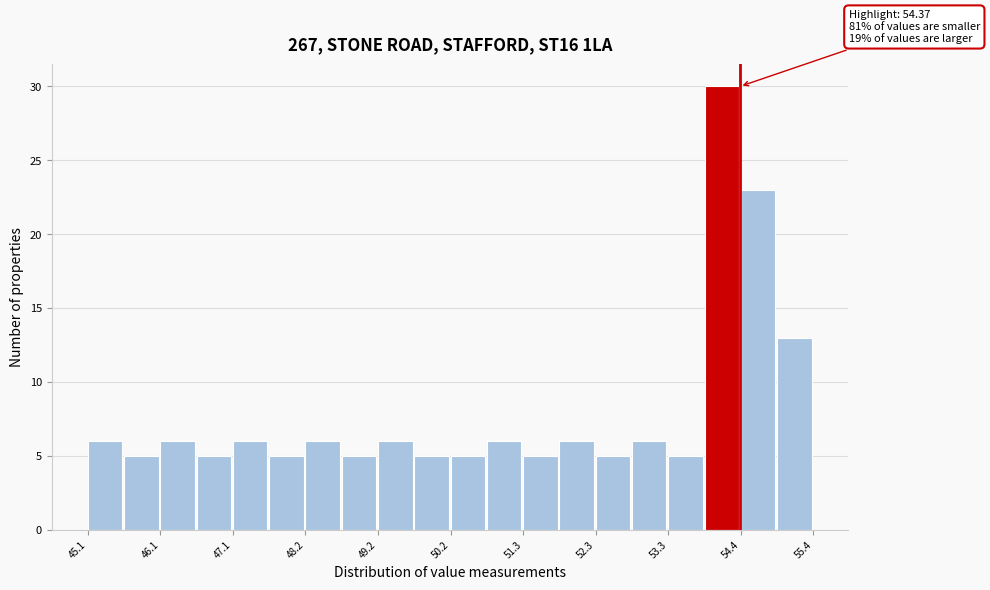

Around what value on the x-axis is the tallest bar? Give the approximate position of its centre, as read against the axis.

54.2